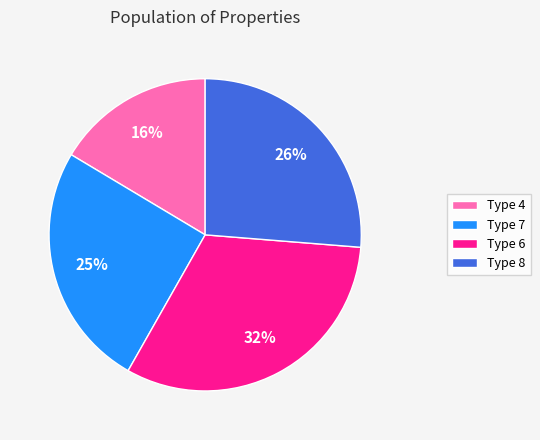

Which category has the smallest portion of the pie?

Type 4